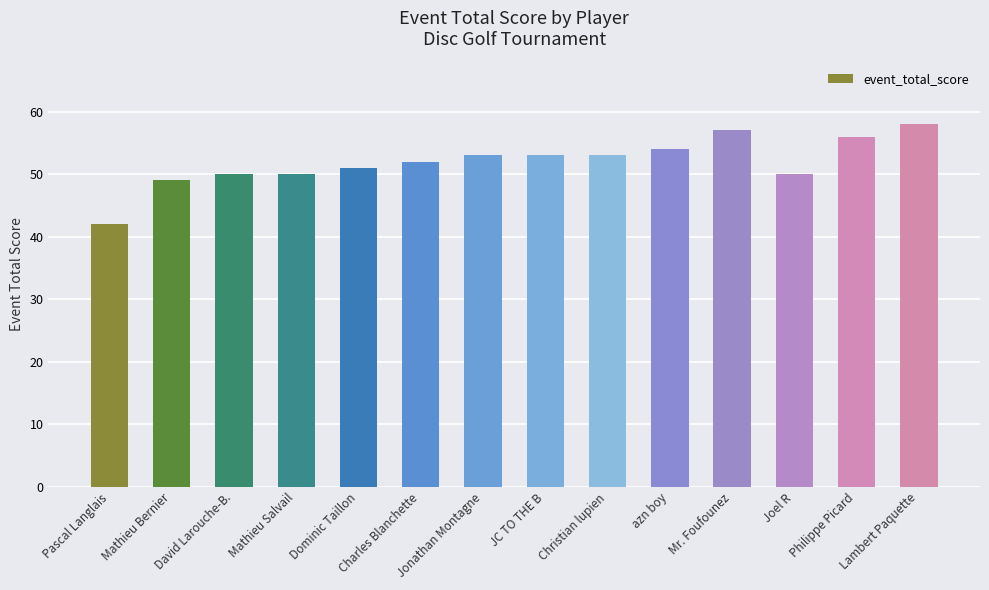

What is the value of the 3rd bar from the left?

50